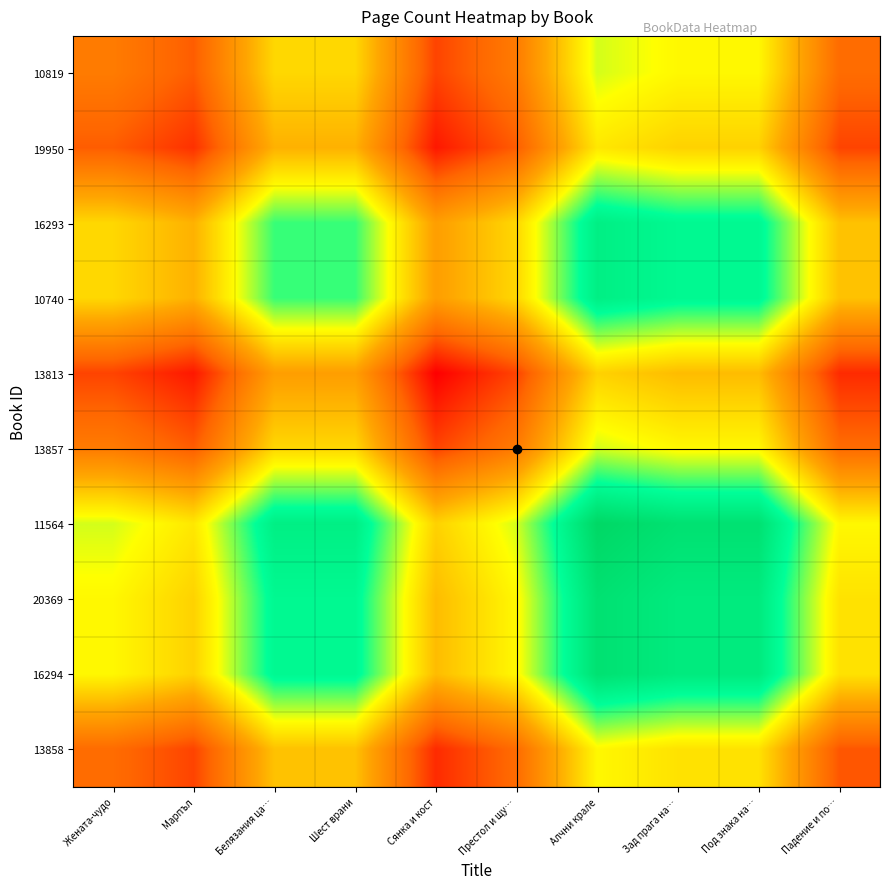

At Белязания ца…, list the series in order from smallest to largest.

13813, 19950, 13858, 10819, 13857, 16293, 10740, 20369, 16294, 11564